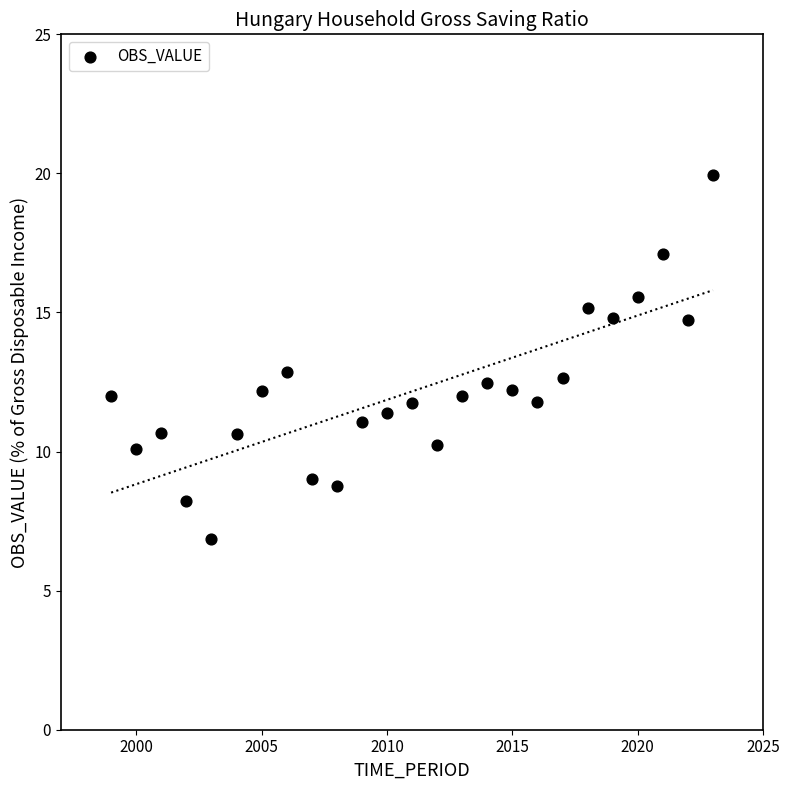

What is the range of X values (max minus min)?

24.0